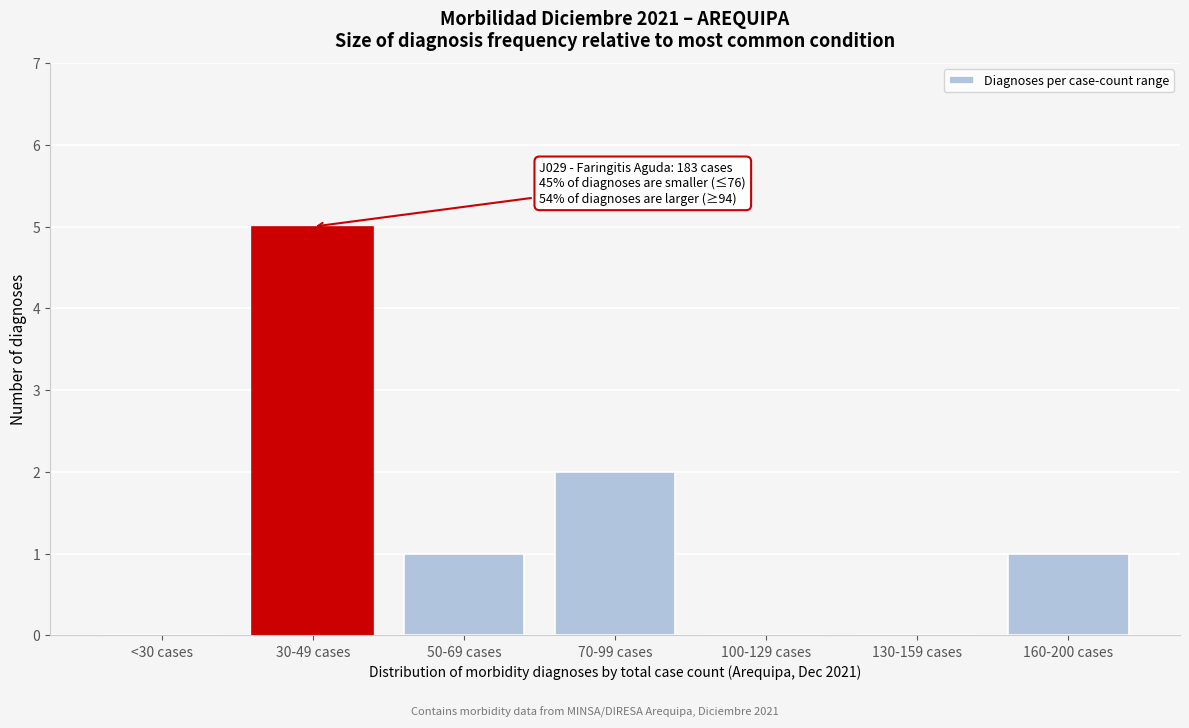

Reading left to right, list all the values displayed in this chart.

<30 cases=0	30-49 cases=5	50-69 cases=1	70-99 cases=2	100-129 cases=0	130-159 cases=0	160-200 cases=1